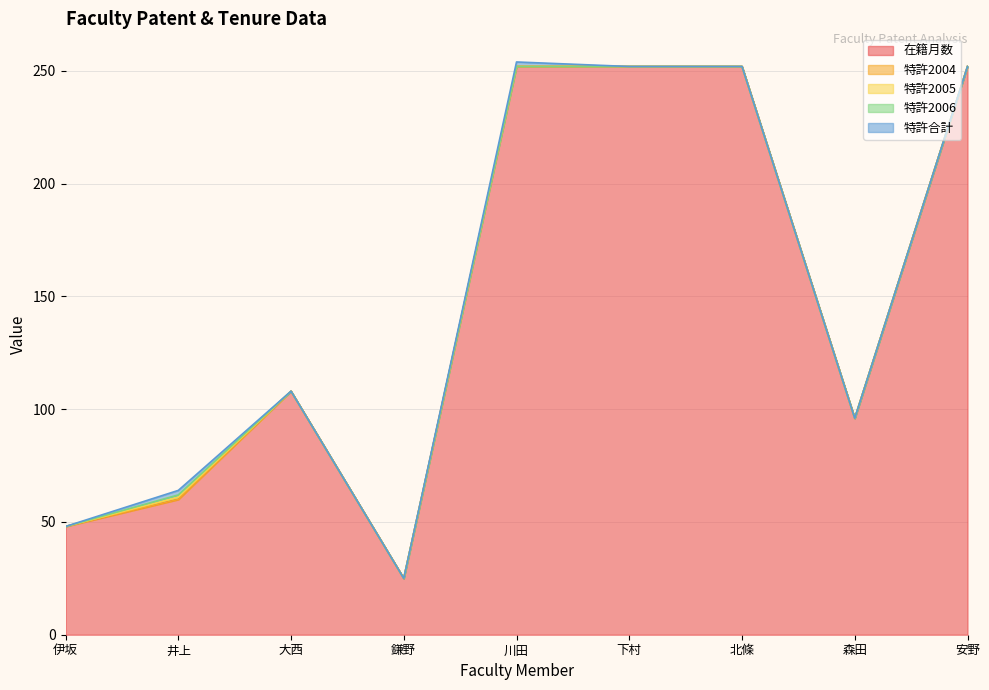

The value of 特許合計 at 伊坂 is 0. True or false?

True